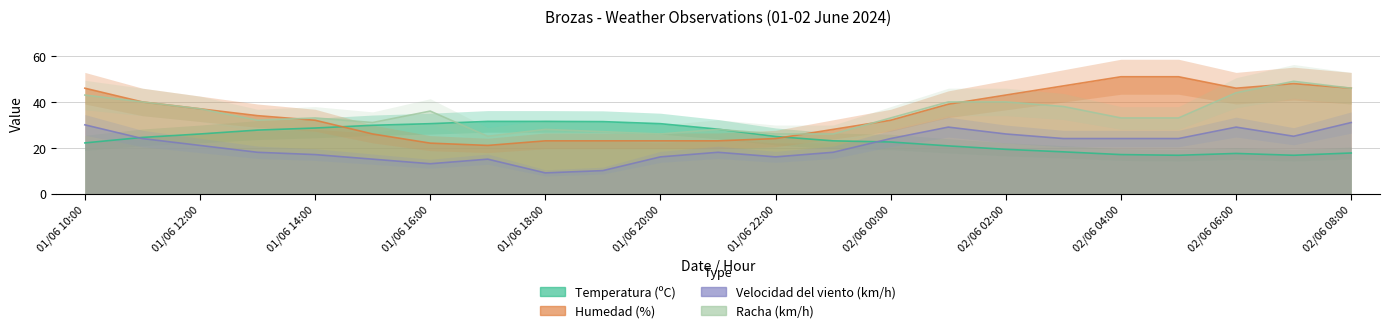

What is the difference between the maximum and minimum values in the Velocidad del viento (km/h) series?

22.0